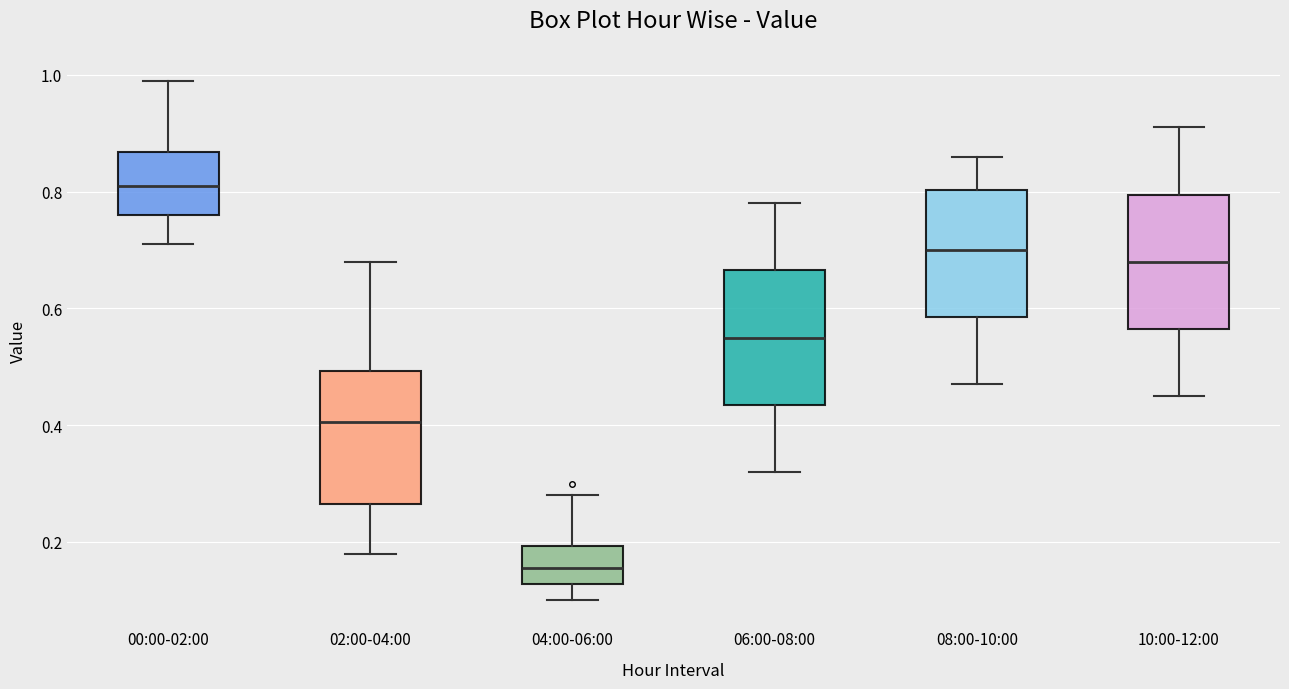

Where does the lower whisker of the box for 08:00-10:00 end on the y-axis? The values are not printed on the chart, so give them approximately, as read against the axis.

0.48